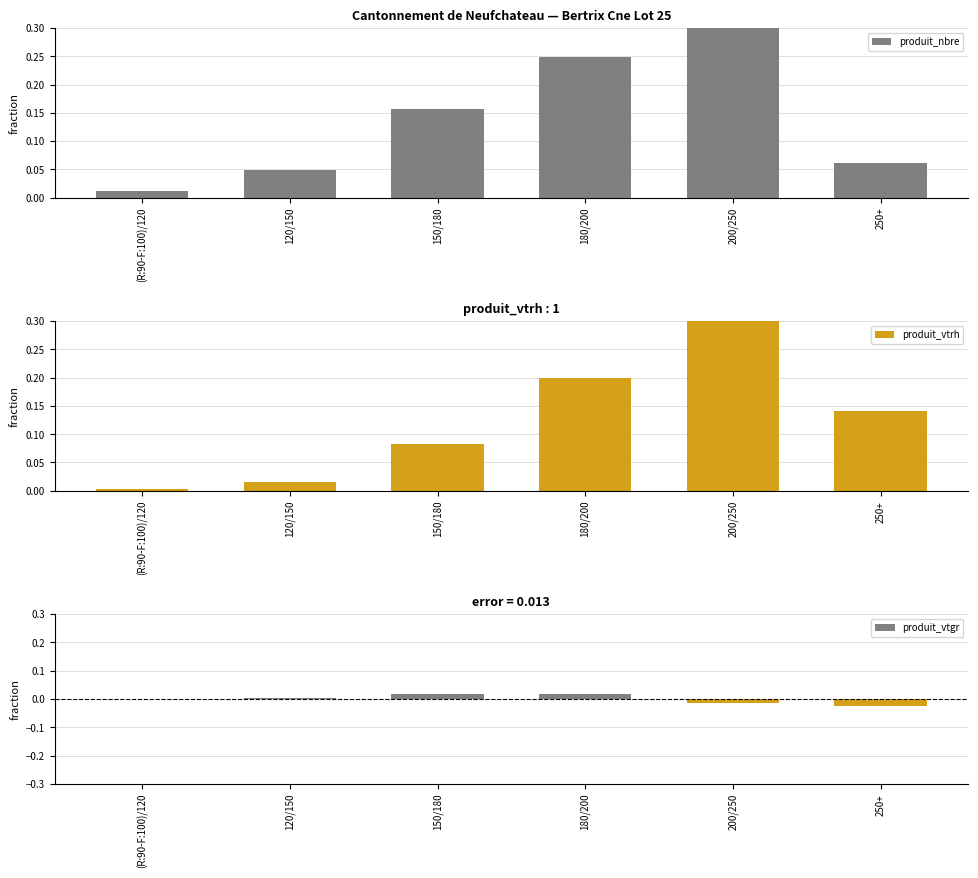

List the labels in order of produit_nbre value, smallest first.

(R:90-F:100)/120, 120/150, 250+, 150/180, 180/200, 200/250